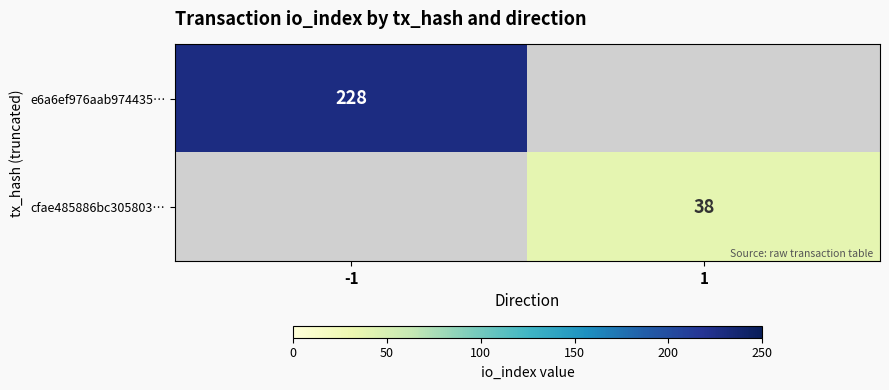

True or false: e6a6ef976aab974435… has a value of 336 at -1.

False